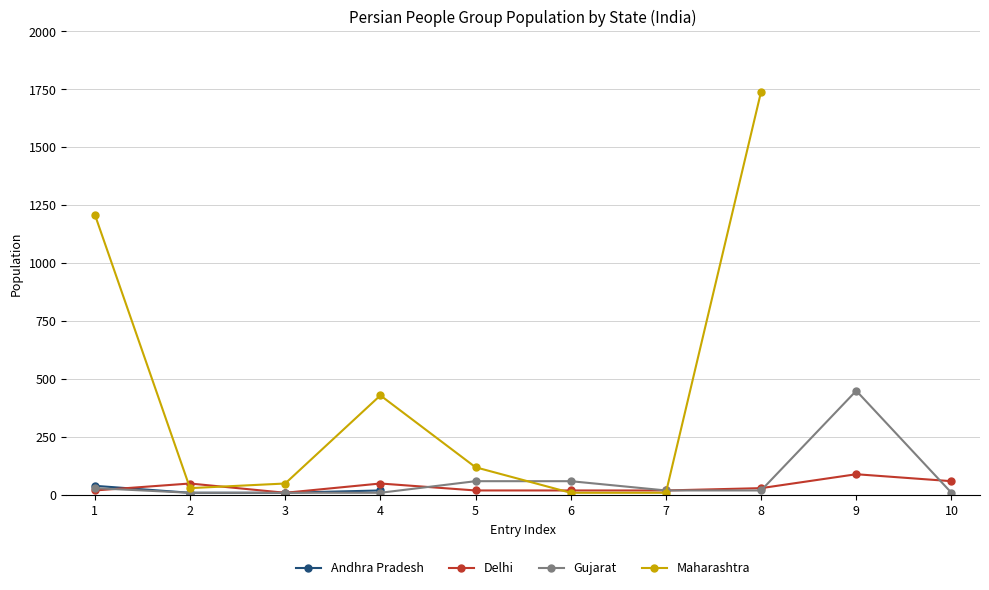

True or false: Delhi has more than 1 interior local peaks.

True